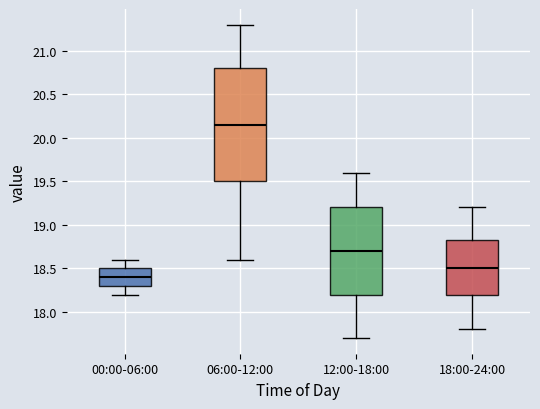

Which box's median line is the highest?

06:00-12:00